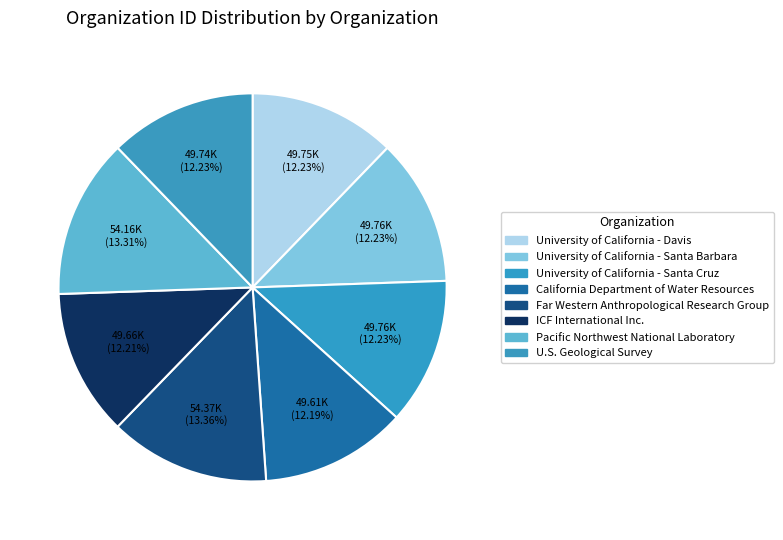

Is the sum of Far Western Anthropological Research Group and University of California - Davis greater than half?

No